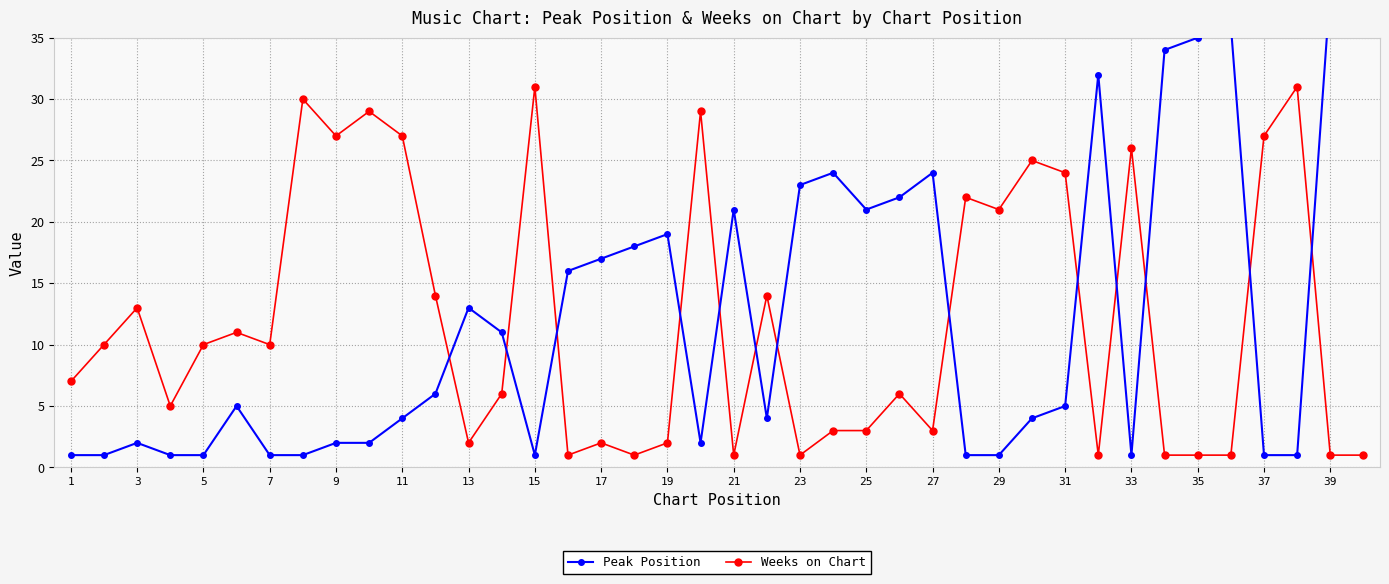

What is the average value of the Weeks on Chart series?

12